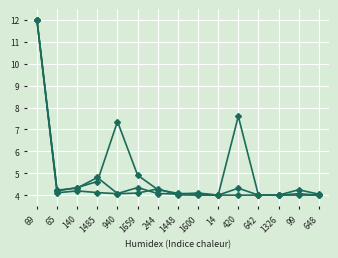

How many lines are shown in the chart?

3